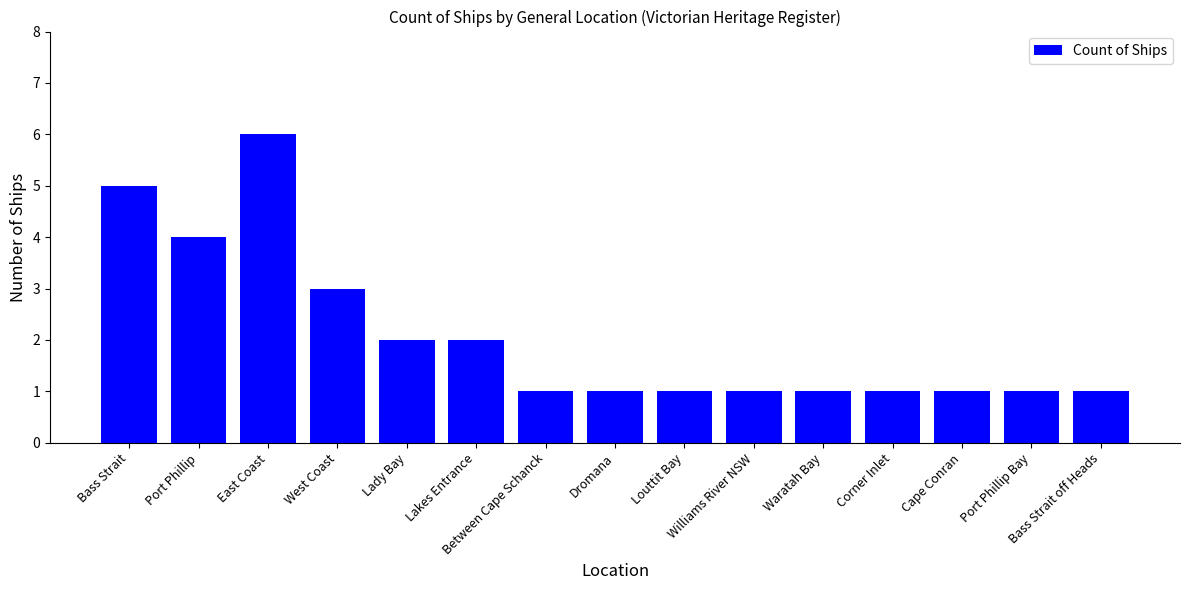

How many data points does each series have?

15